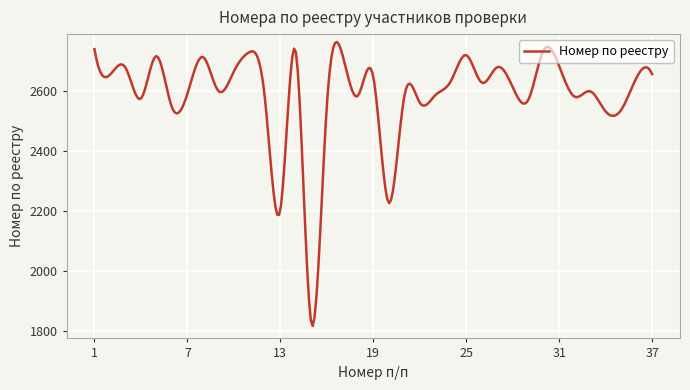

What is the minimum value shown in the chart?

1818.5